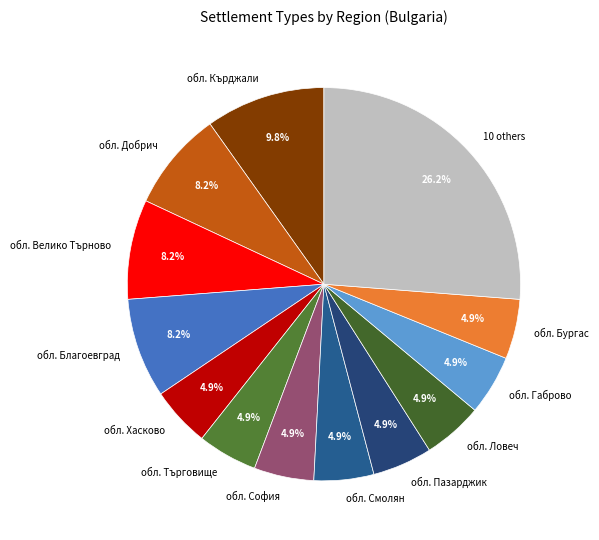

How many segments does this pie chart have?

13